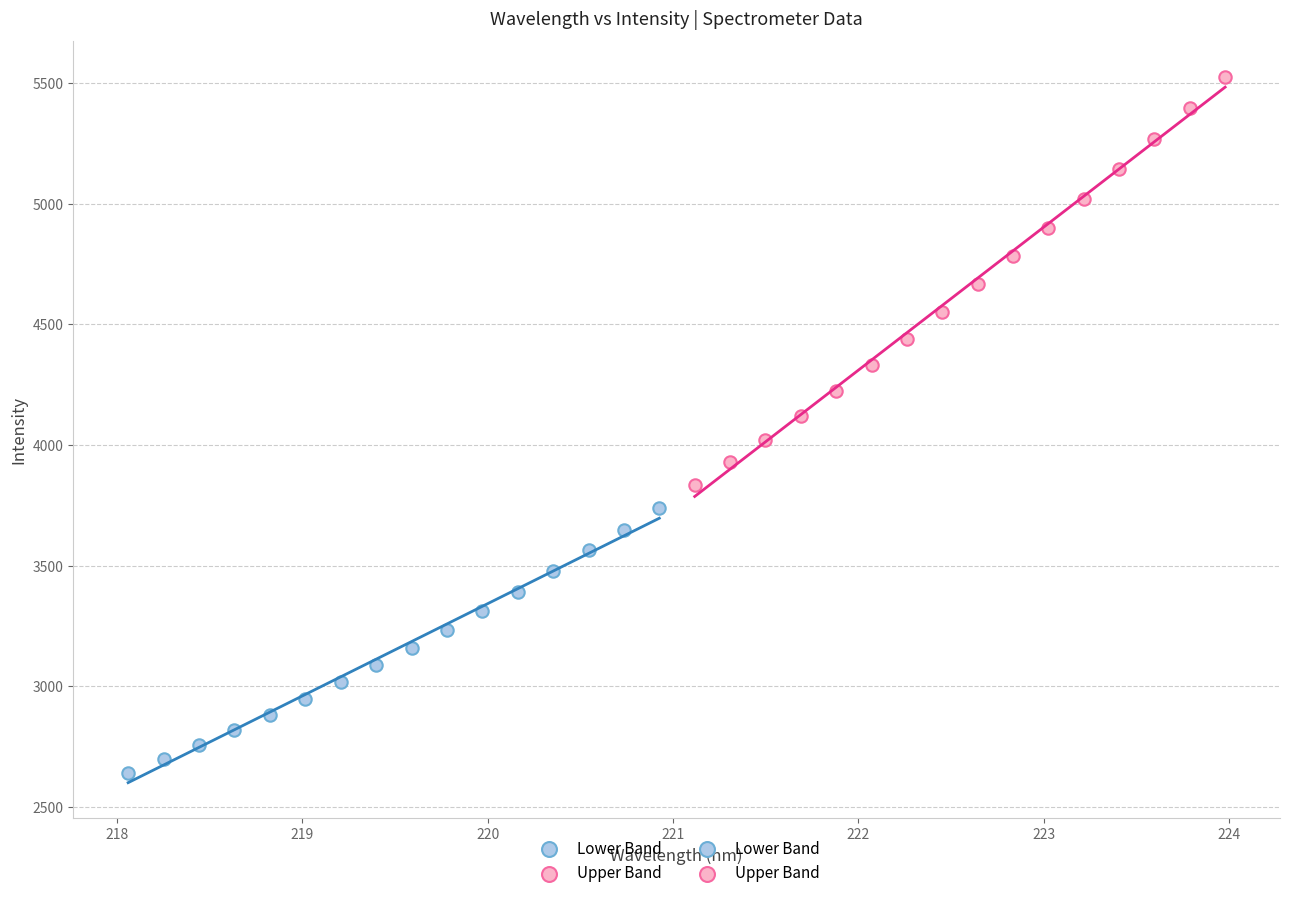

Which series reaches the maximum Y coordinate?

Upper Band